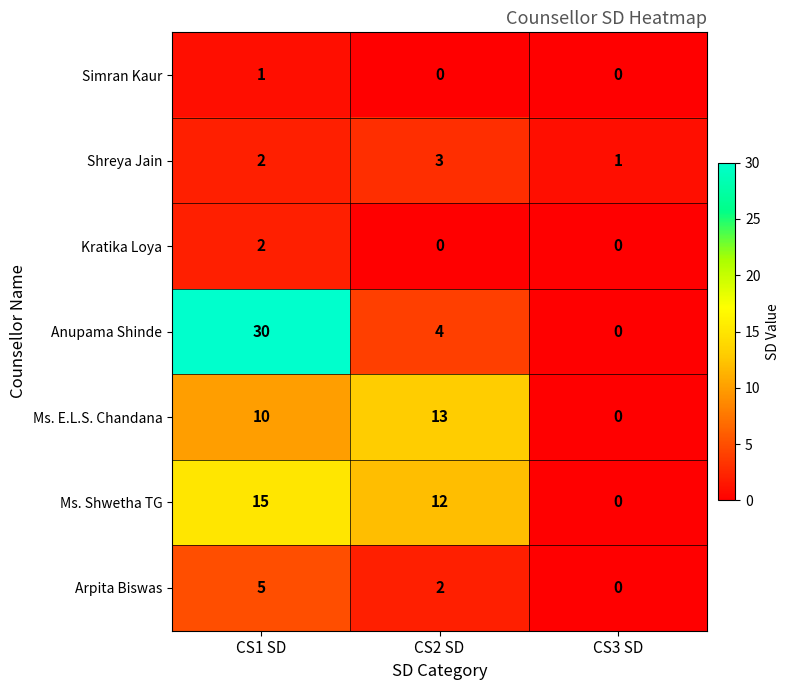

What is the sum of all Shreya Jain values?

6